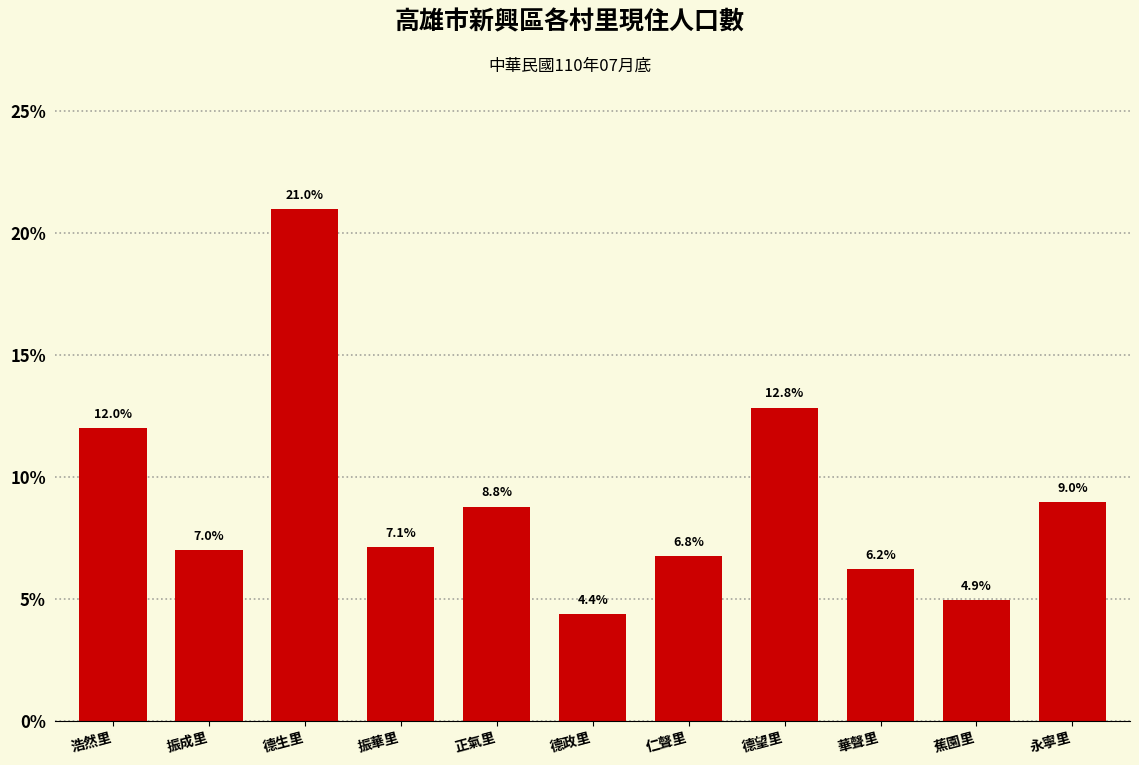

Reading left to right, list all the values displayed in this chart.

12.0	7.0	21.0	7.1	8.8	4.4	6.8	12.8	6.2	4.9	9.0